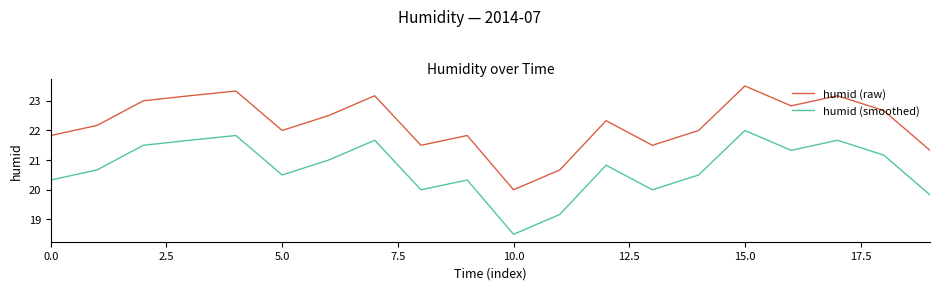

True or false: humid (raw) and humid (smoothed) cross at least once.

False